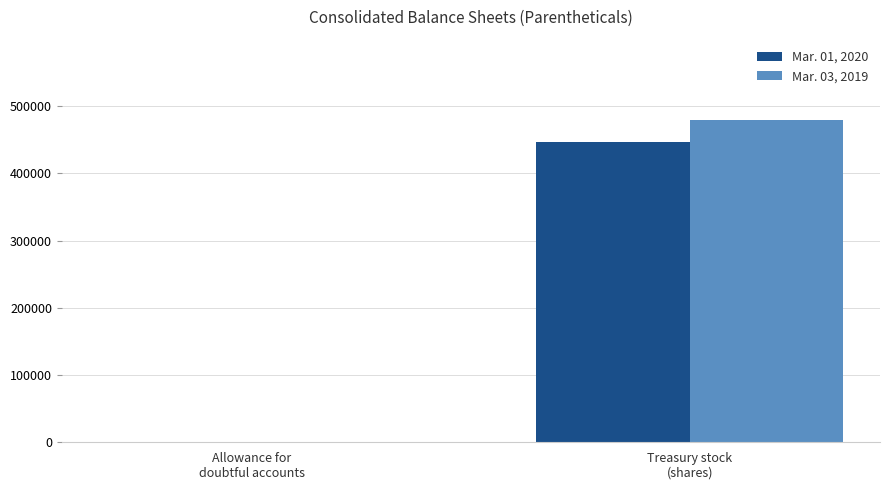

Which series has the largest total across all categories?

Mar. 03, 2019